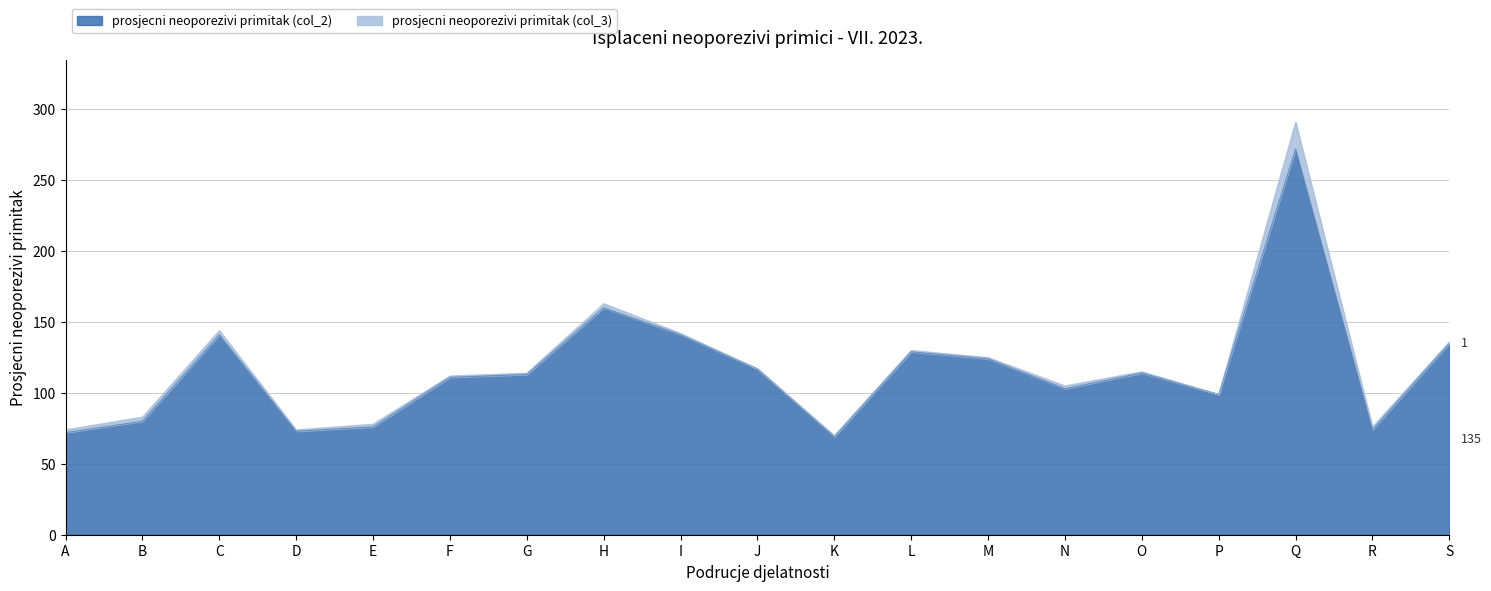

What is the change in value from L to Q?

+143